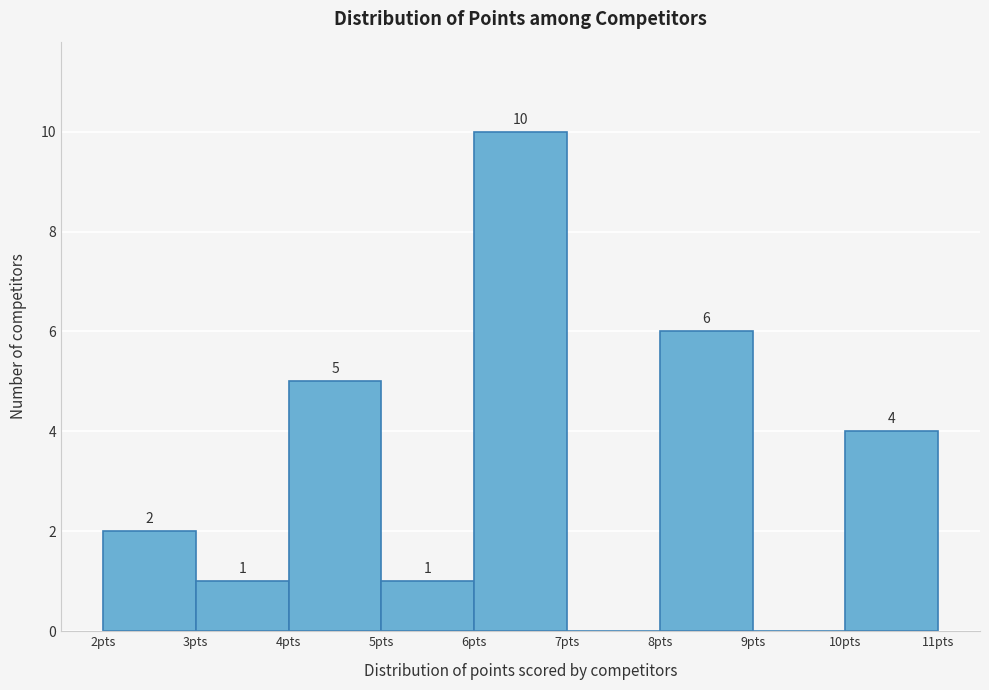

Which range on the x-axis has the tallest bar?

6 to 7